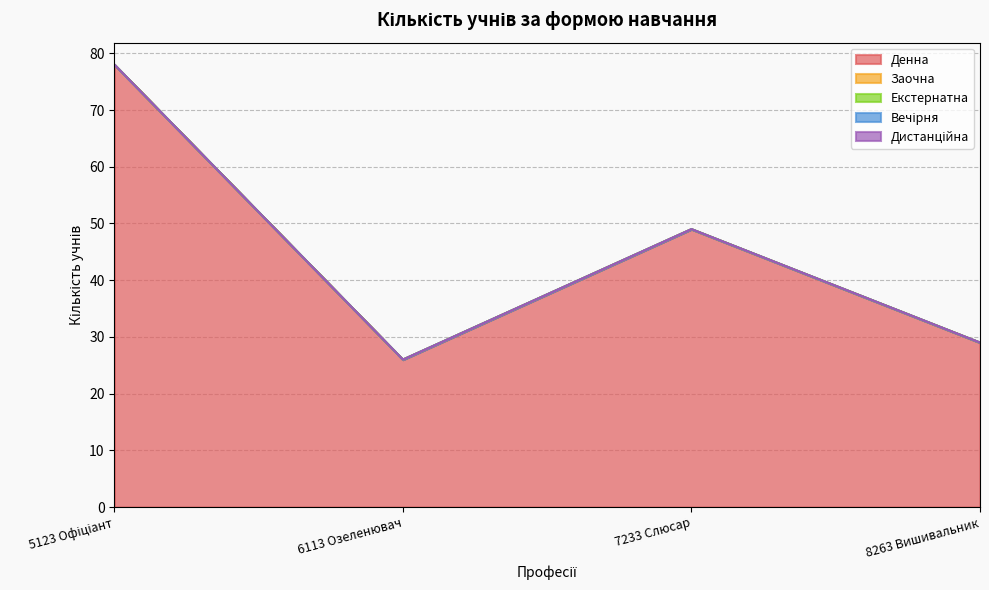

What are all the series names shown in the legend?

Денна, Заочна, Екстернатна, Вечірня, Дистанційна